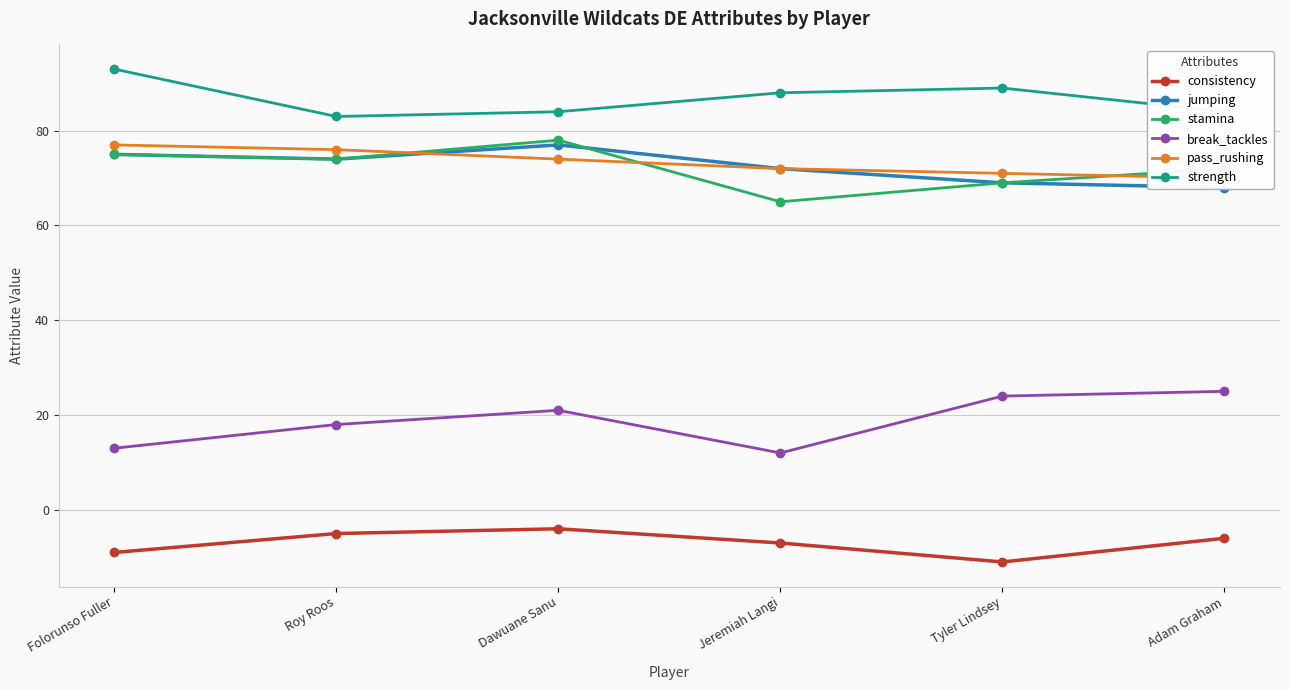

At which label does jumping first exceed 74?

Folorunso Fuller